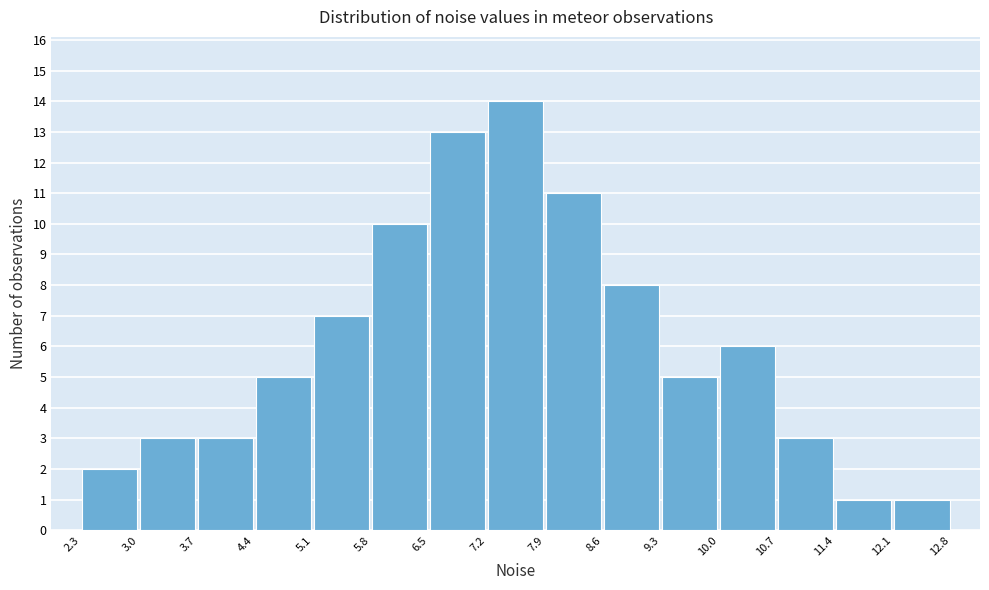

Over which range of the x-axis is the bar tallest?

7.2 to 7.9